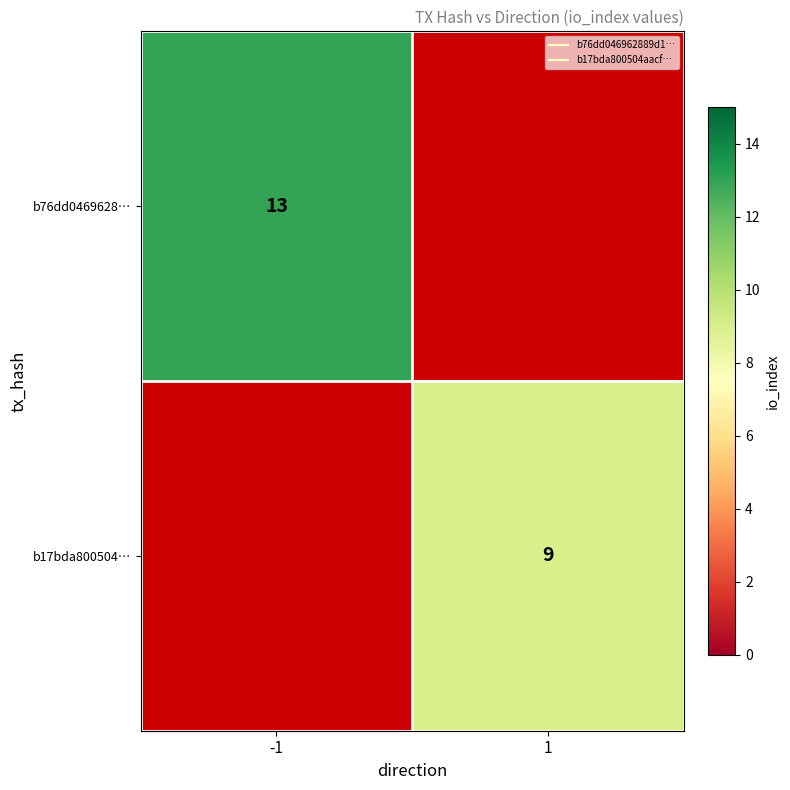

Which series has the largest range (max minus min)?

b76dd0469628…